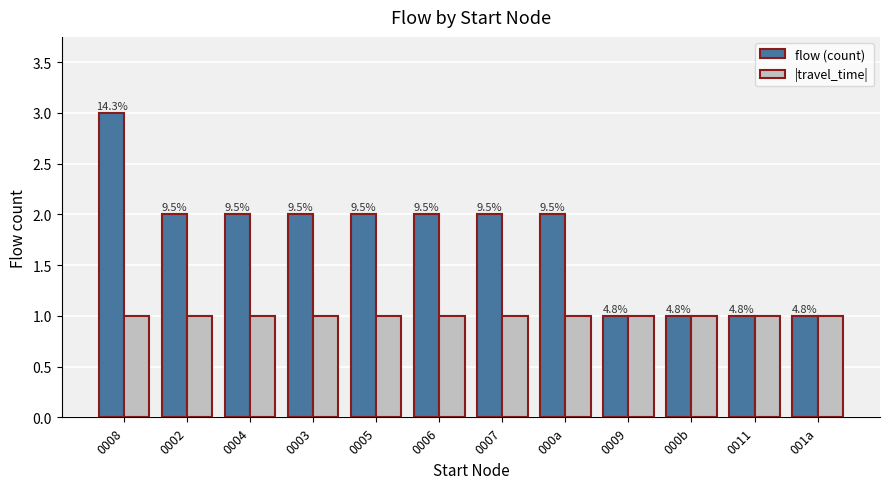

What are all the series names shown in the legend?

flow (count), |travel_time|